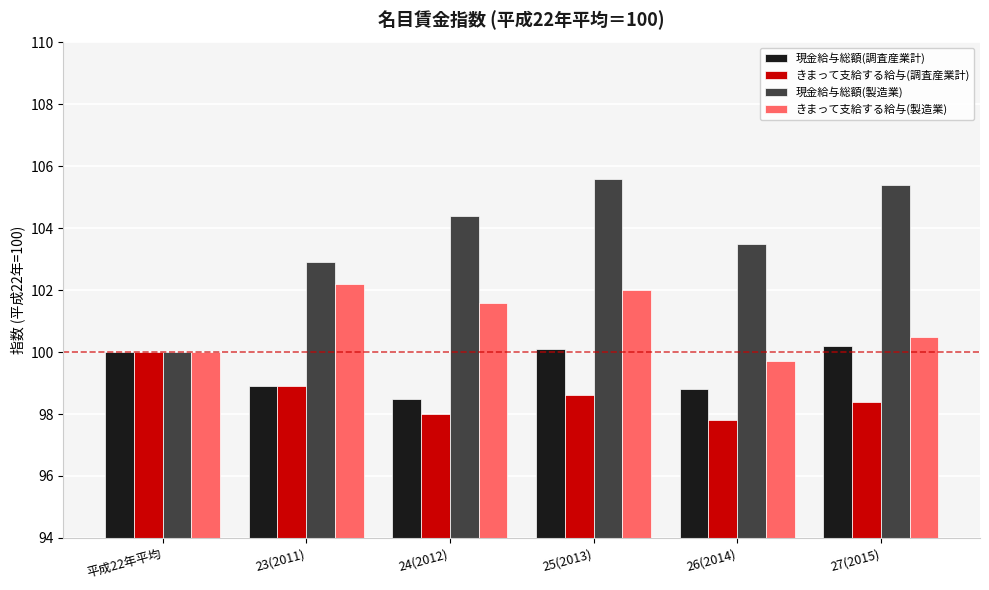

How many bars are there in each group?

4